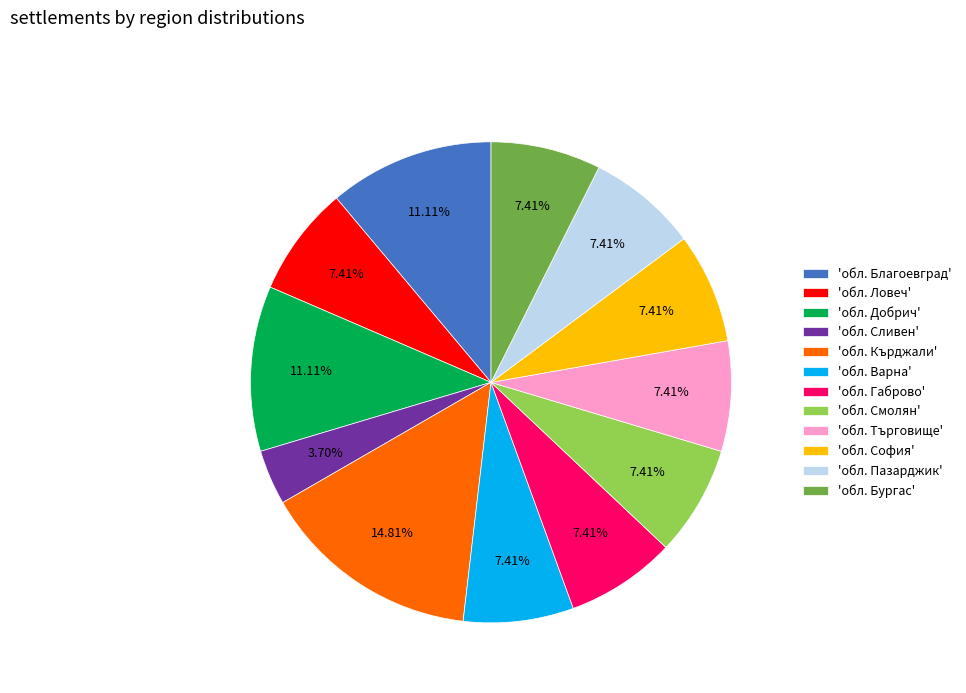

Combined, do 'обл. Габрово' and 'обл. Бургас' account for over 50%?

No